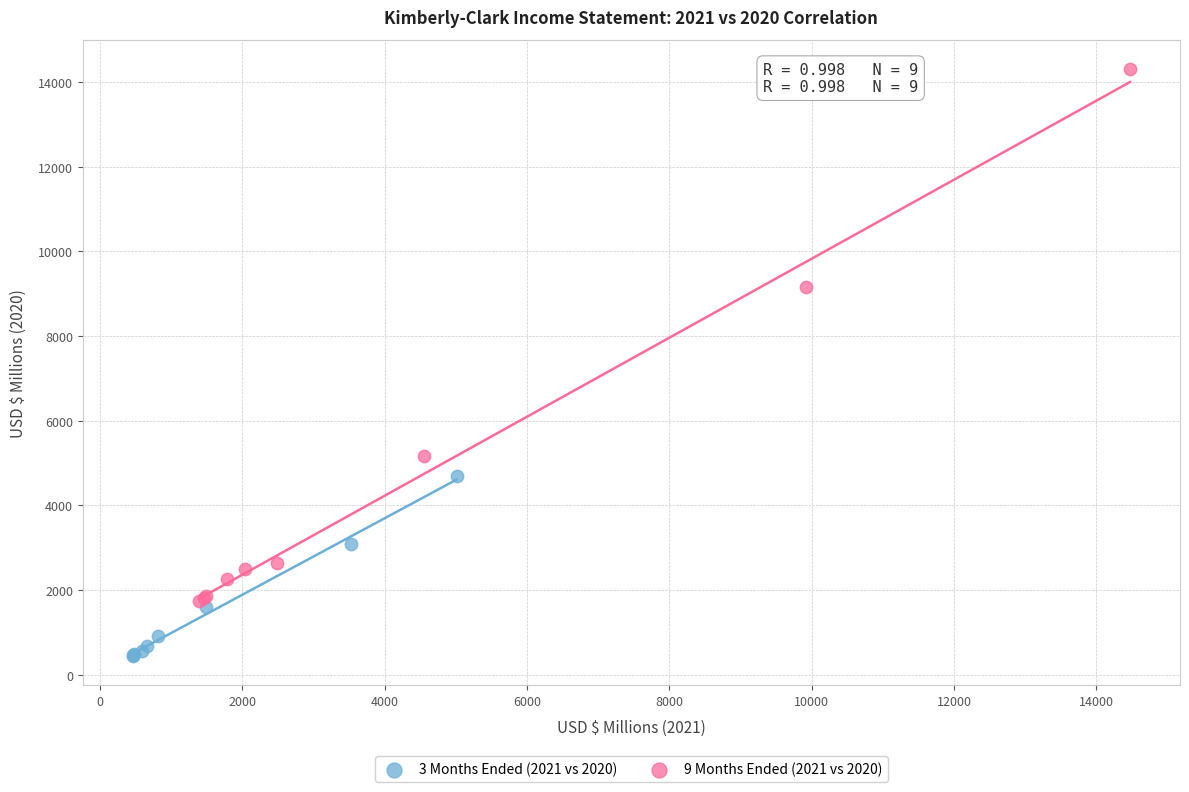

Which series has the largest Y range (max minus min)?

9 Months Ended (2021 vs 2020)